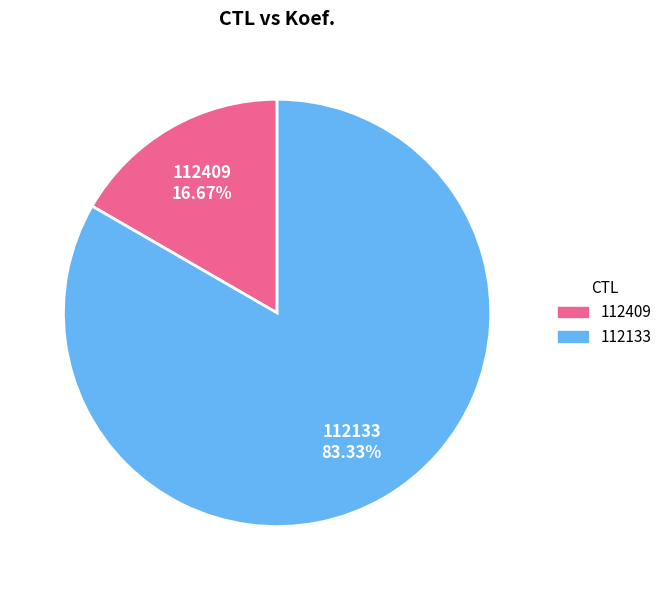

Which category has the smallest portion of the pie?

112409